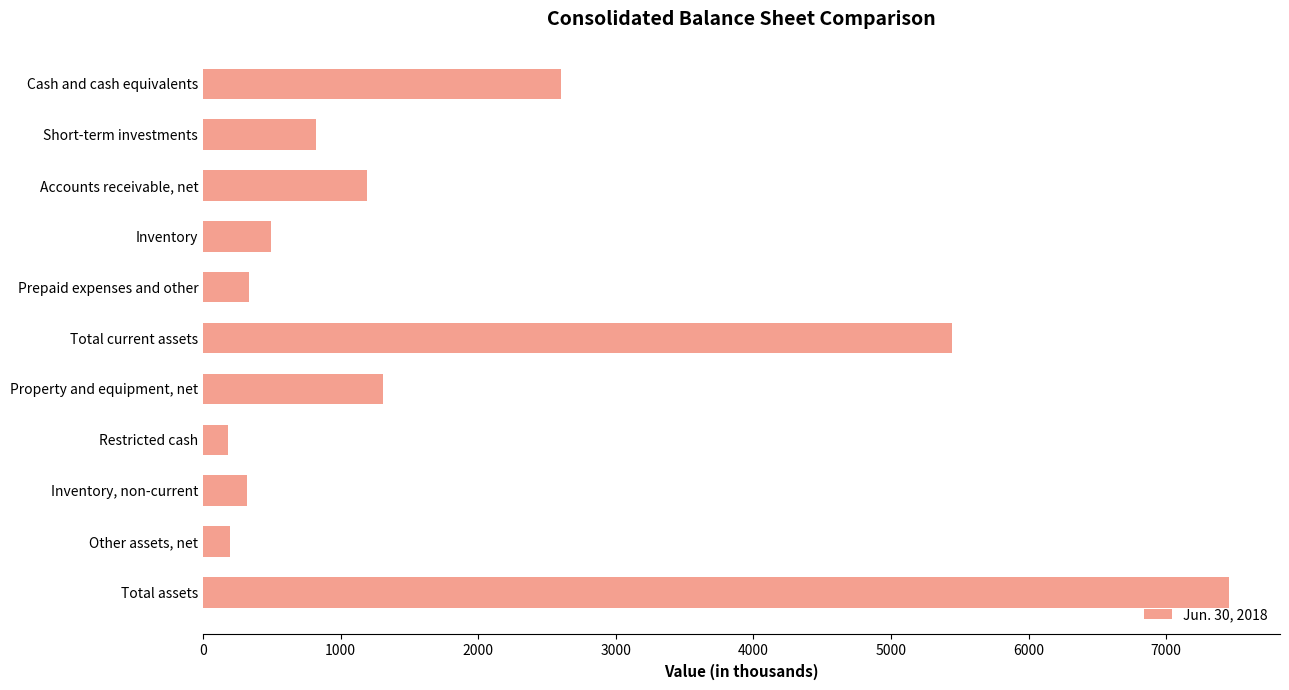

How many values are below 825?

5